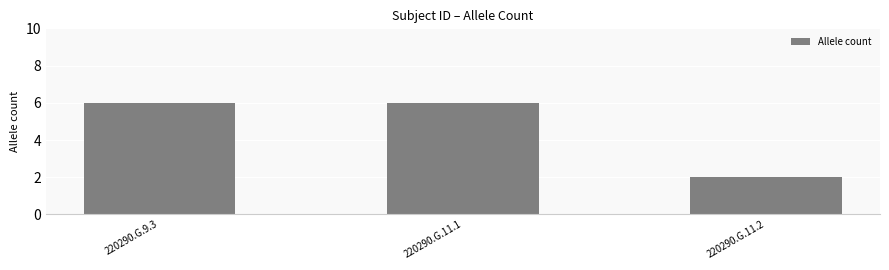

What is the value of the 1st bar from the left?

6